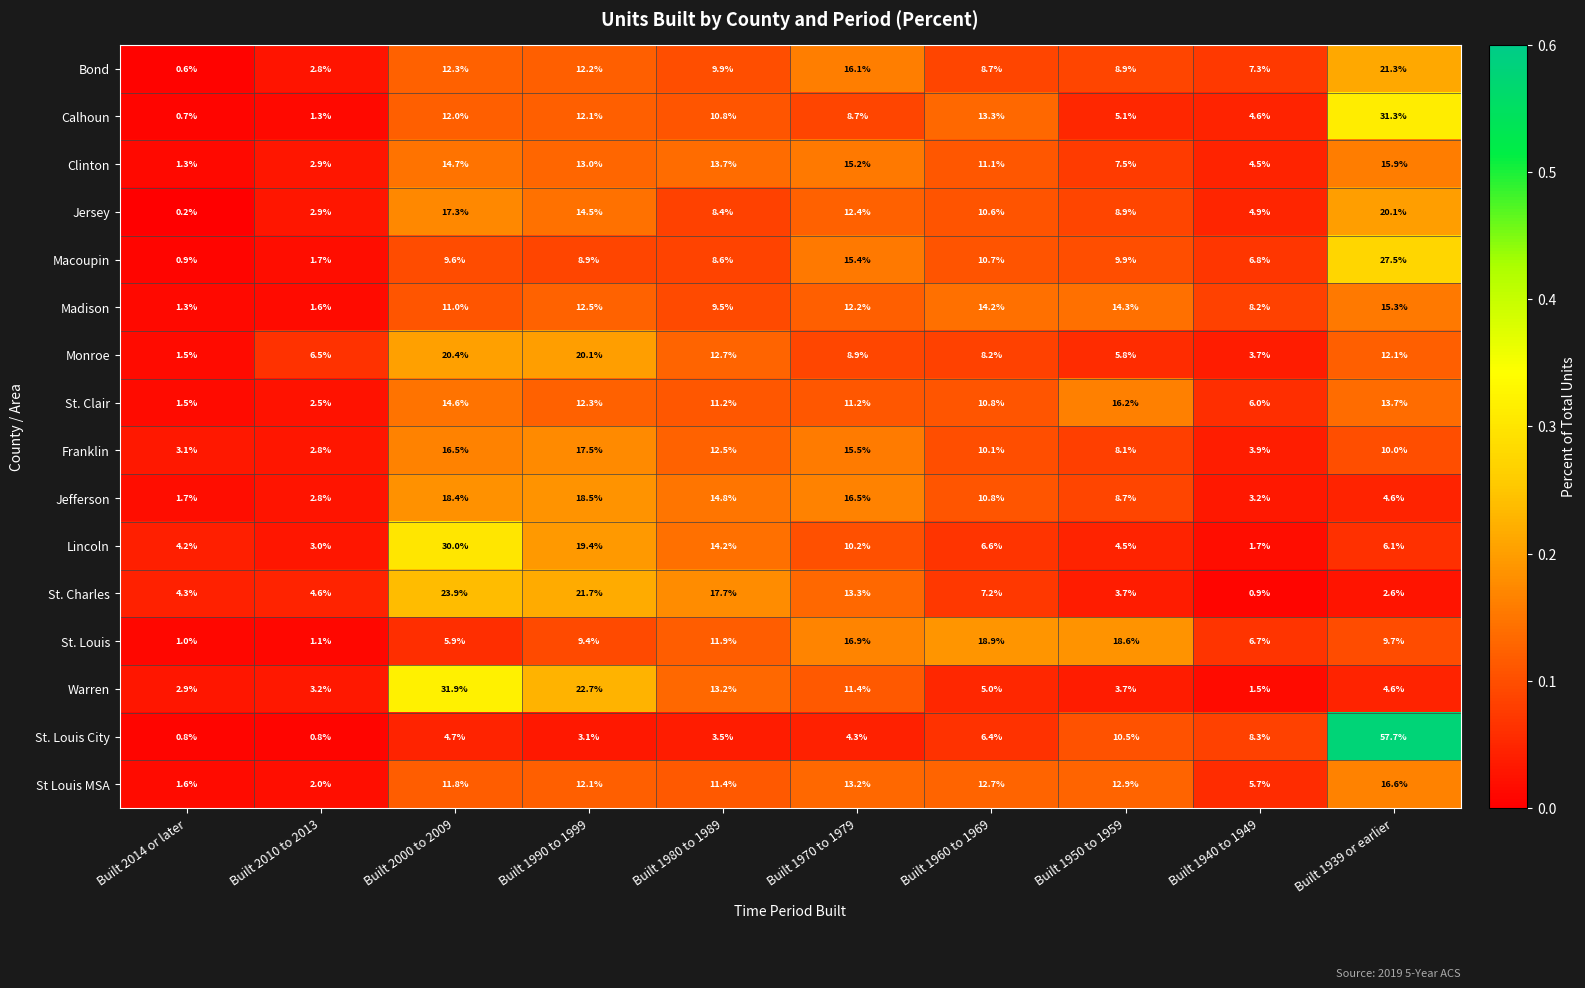

What is the greatest value displayed?

57.7